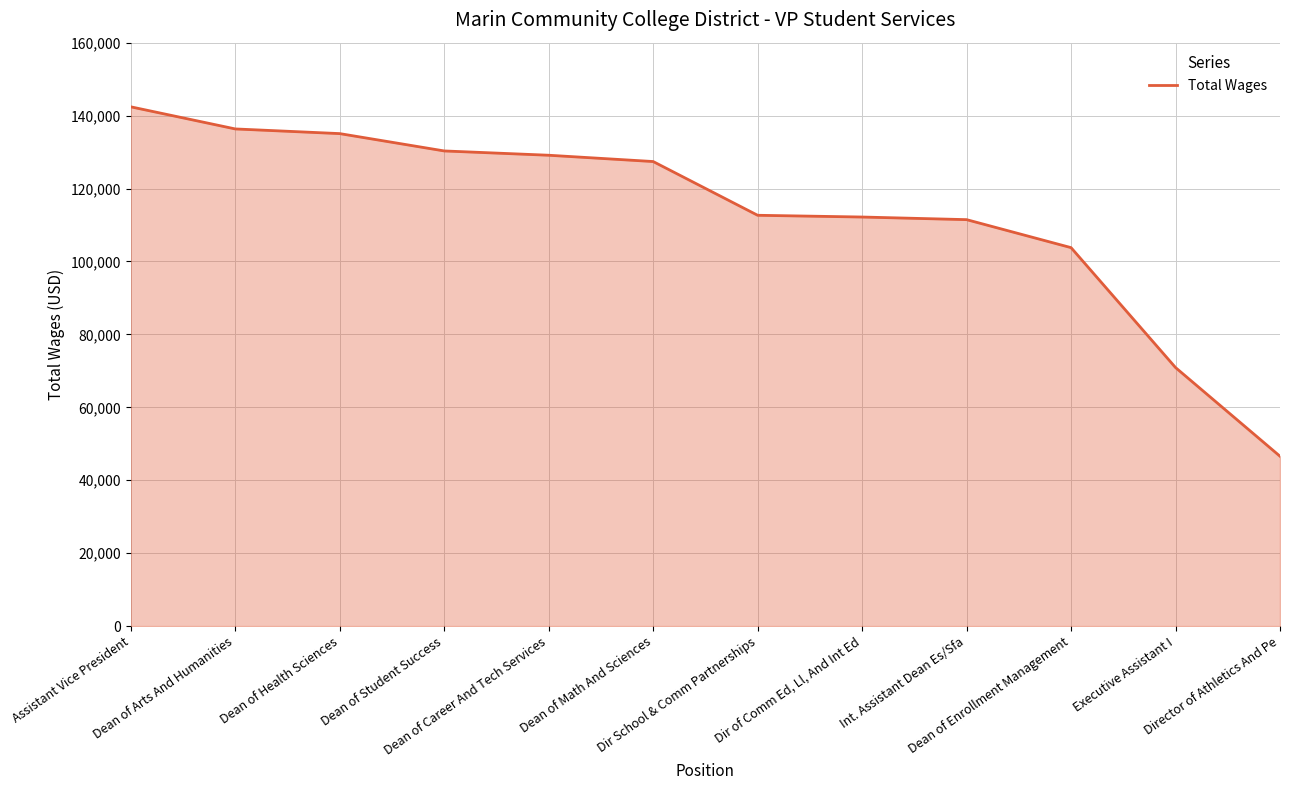

What is the average value?

113185